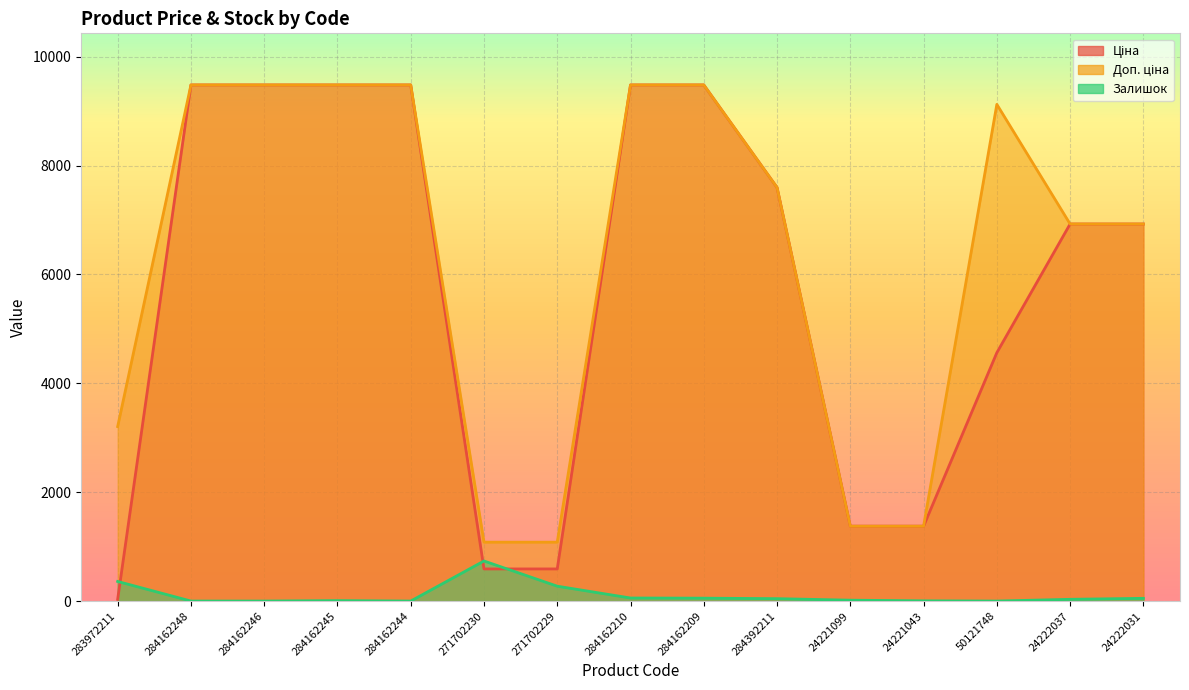

Is it true that Залишок equals 32.0 at 24222037?

True